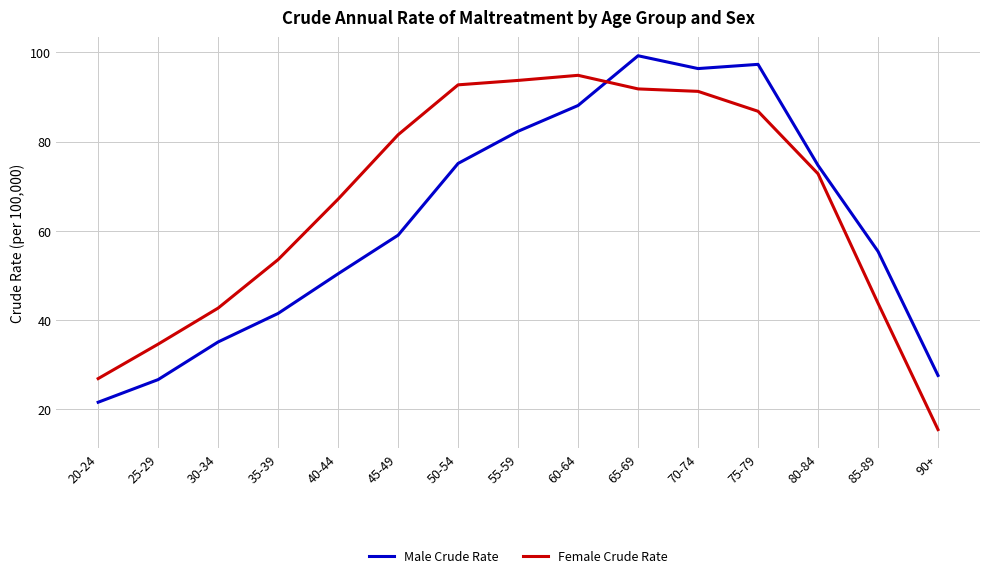

Is the value of Female Crude Rate at 60-64 greater than the value of Male Crude Rate at 25-29?

Yes